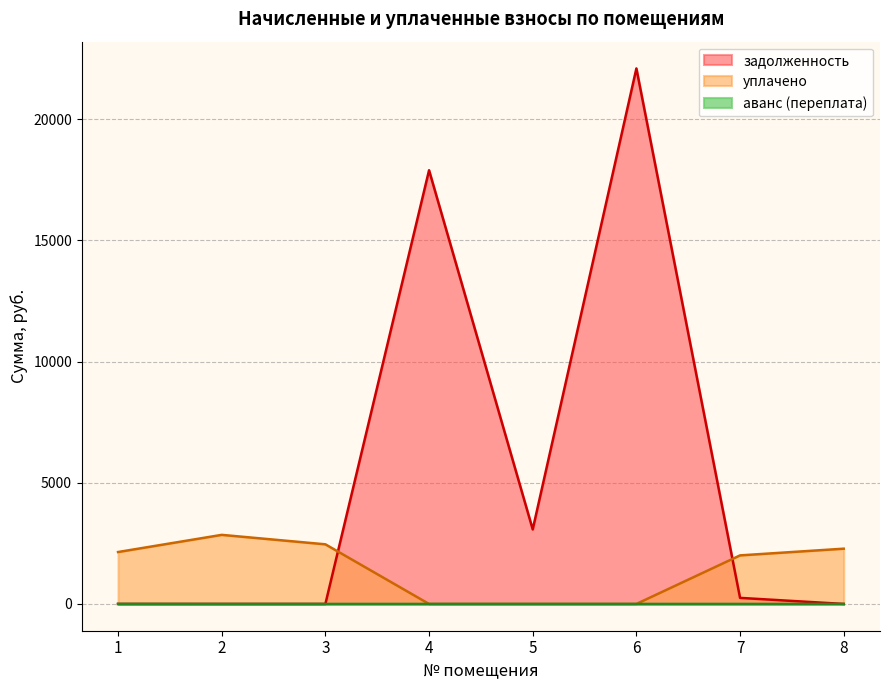

Reading left to right, list all the values displayed in this chart.

уплачено: 2142.9	2851.2	2460.9	0.0	0.0	0.0	2004.2	2281.0
аванс (переплата): 2.7	0.0	0.0	0.0	0.0	0.0	0.0	0.0
задолженность: 0.0	0.0	0.0	17898.1	3076.2	22100.8	250.5	0.0